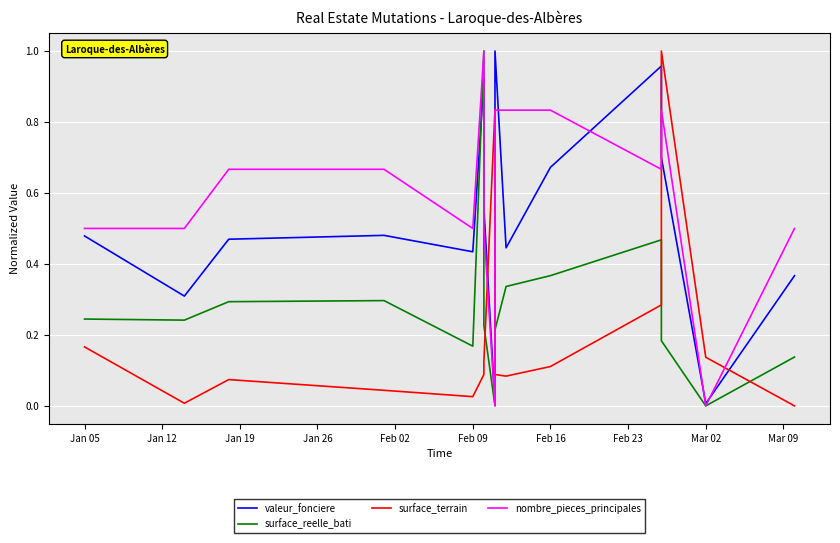

What are all the series names shown in the legend?

valeur_fonciere, surface_reelle_bati, surface_terrain, nombre_pieces_principales